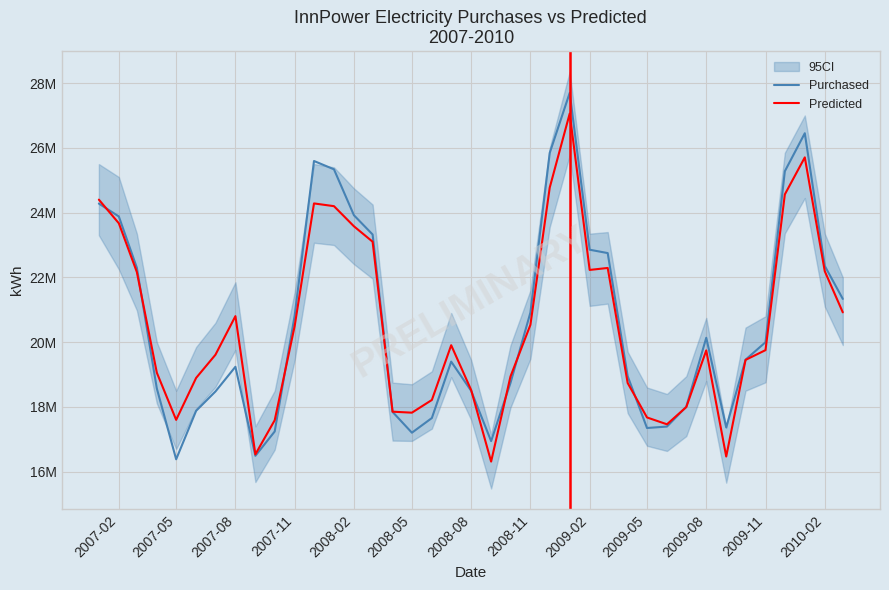

What is the smallest value displayed?

16311349.1